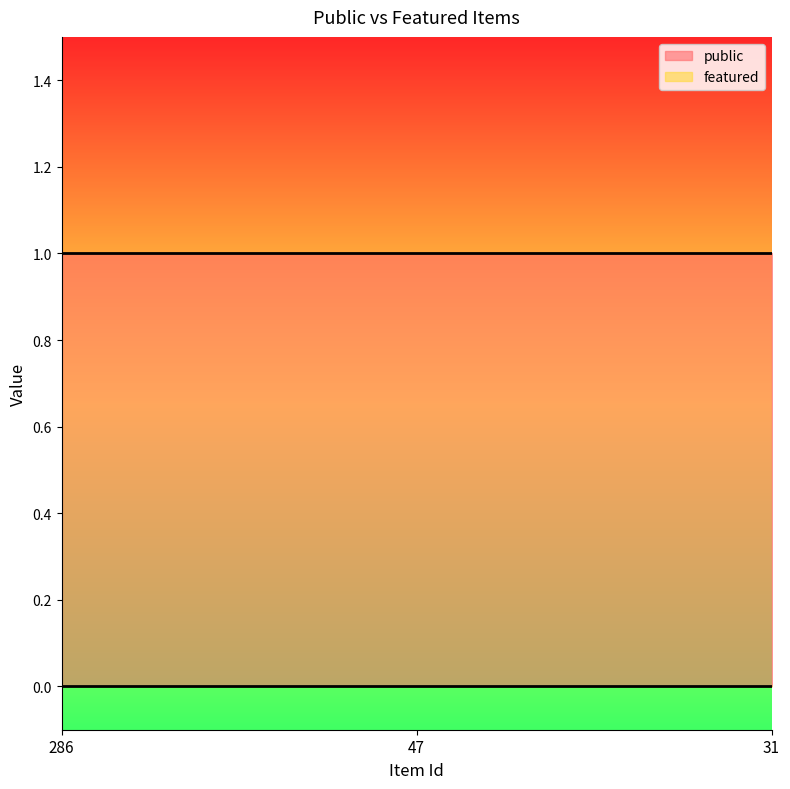

At which label does public reach its minimum?

286